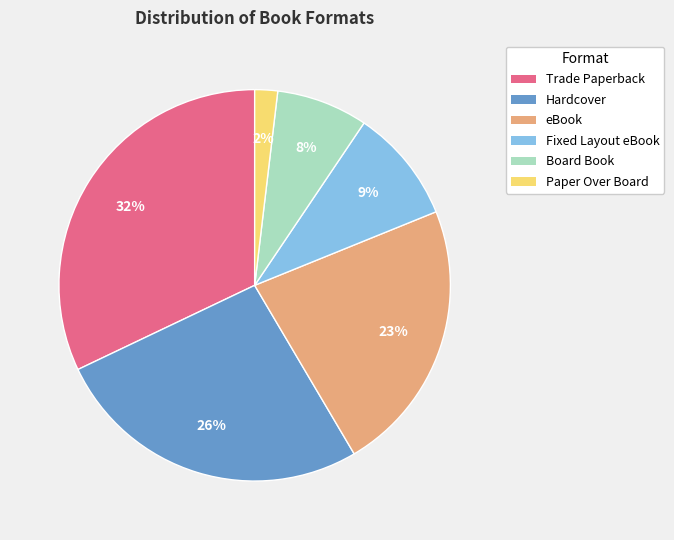

Count the number of slices in the pie.

6